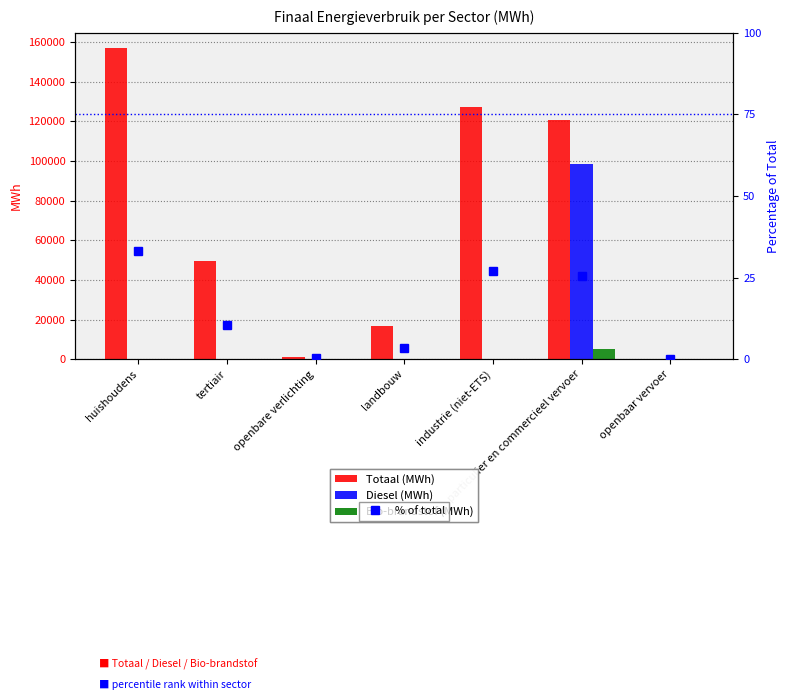

Which series changed the most between industrie (niet-ETS) and openbaar vervoer?

Totaal (MWh)